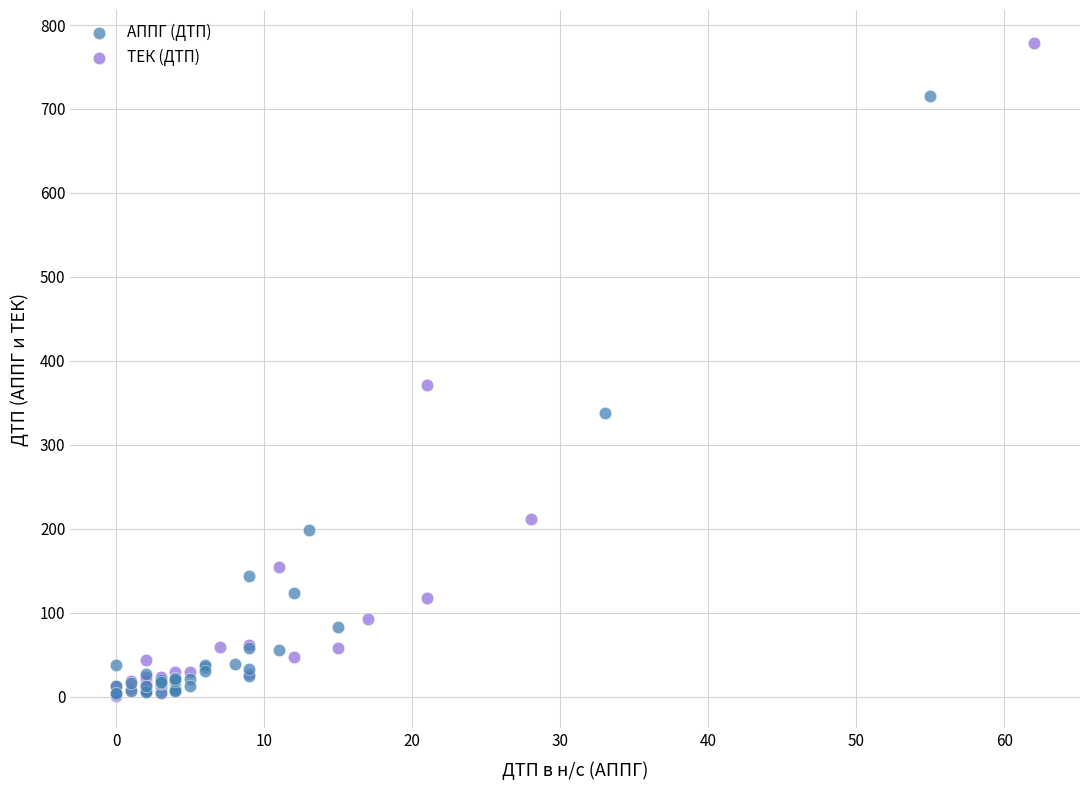

Which series reaches the maximum Y coordinate?

ТЕК (ДТП)